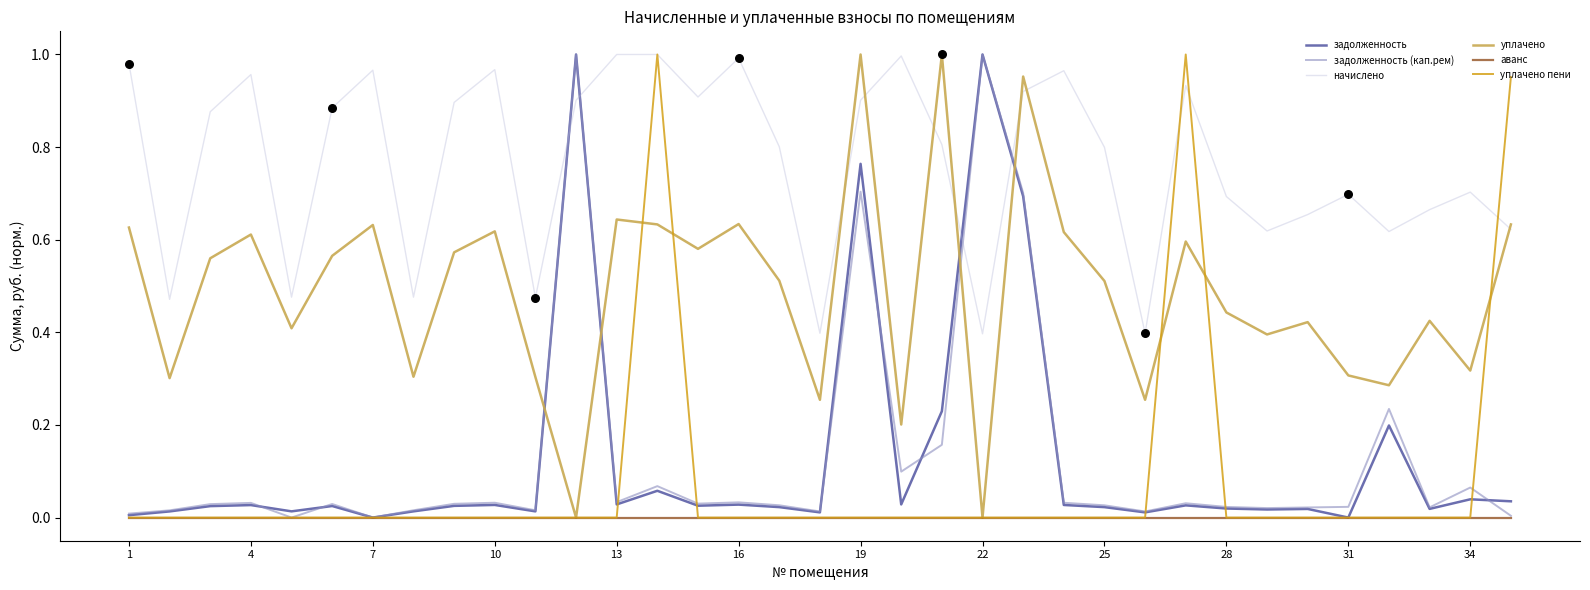

Which series has the largest total across all categories?

начислено